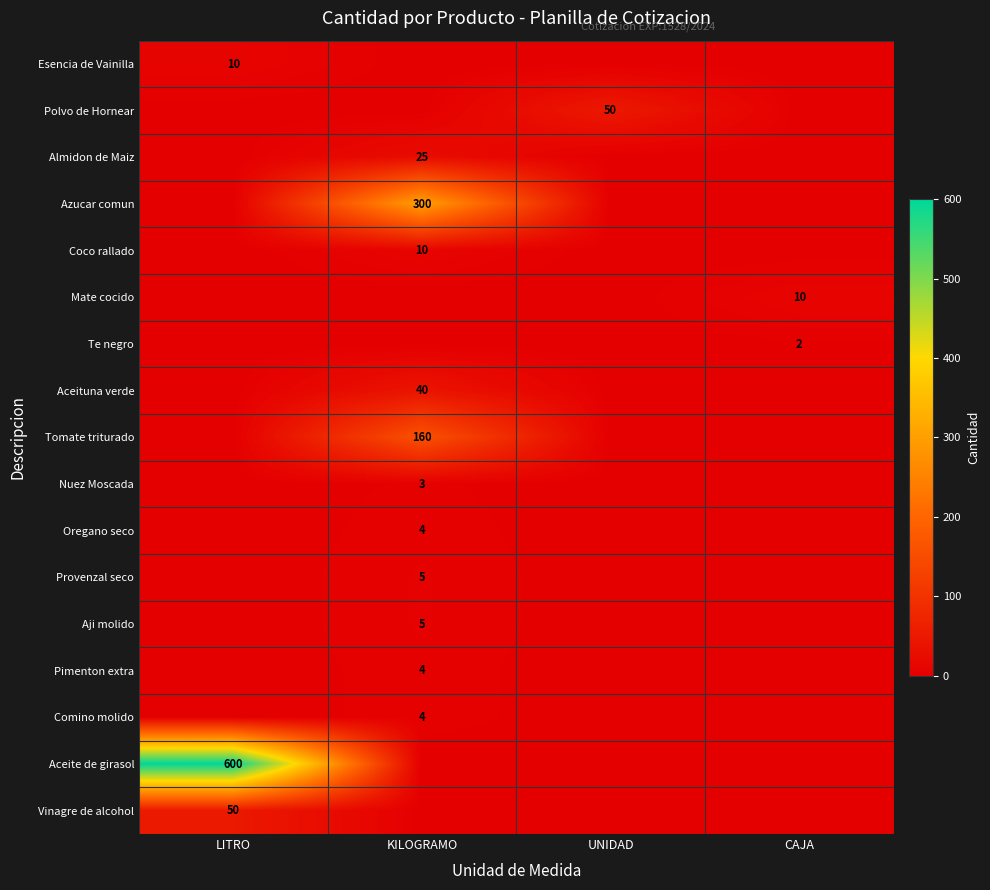

The value of Aceite de girasol at LITRO is 600. True or false?

True